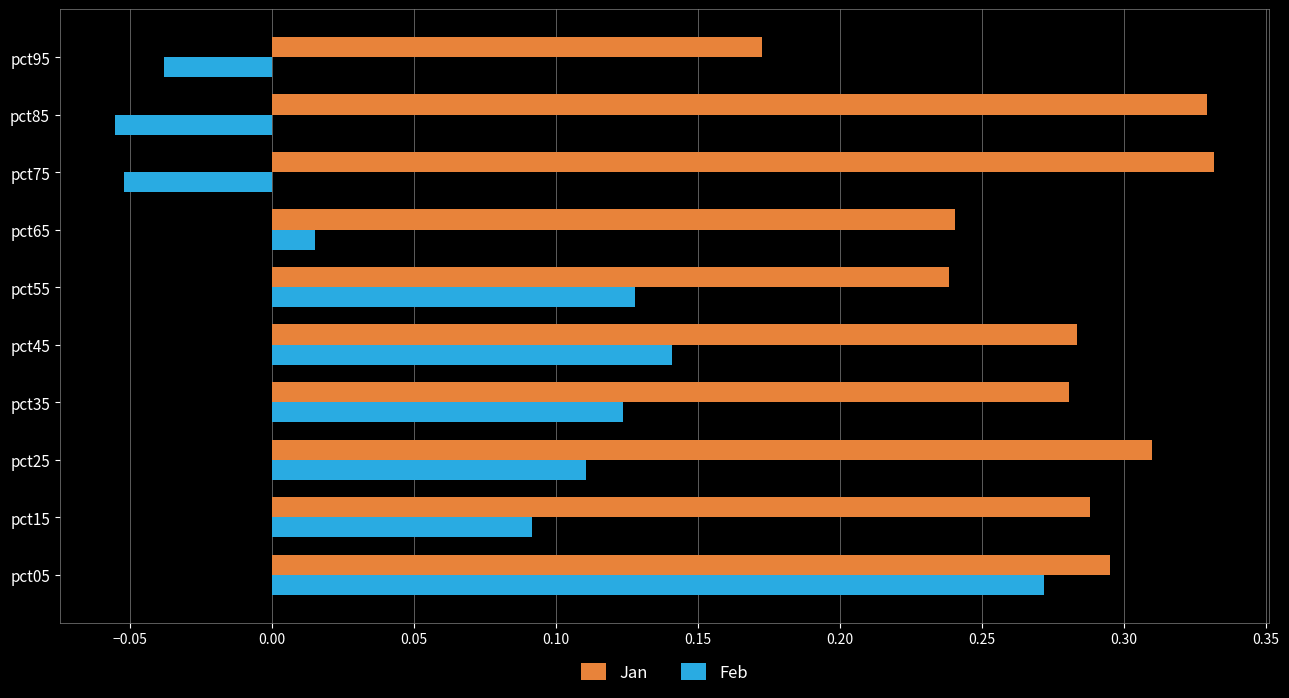

Which series has the largest range (max minus min)?

Feb